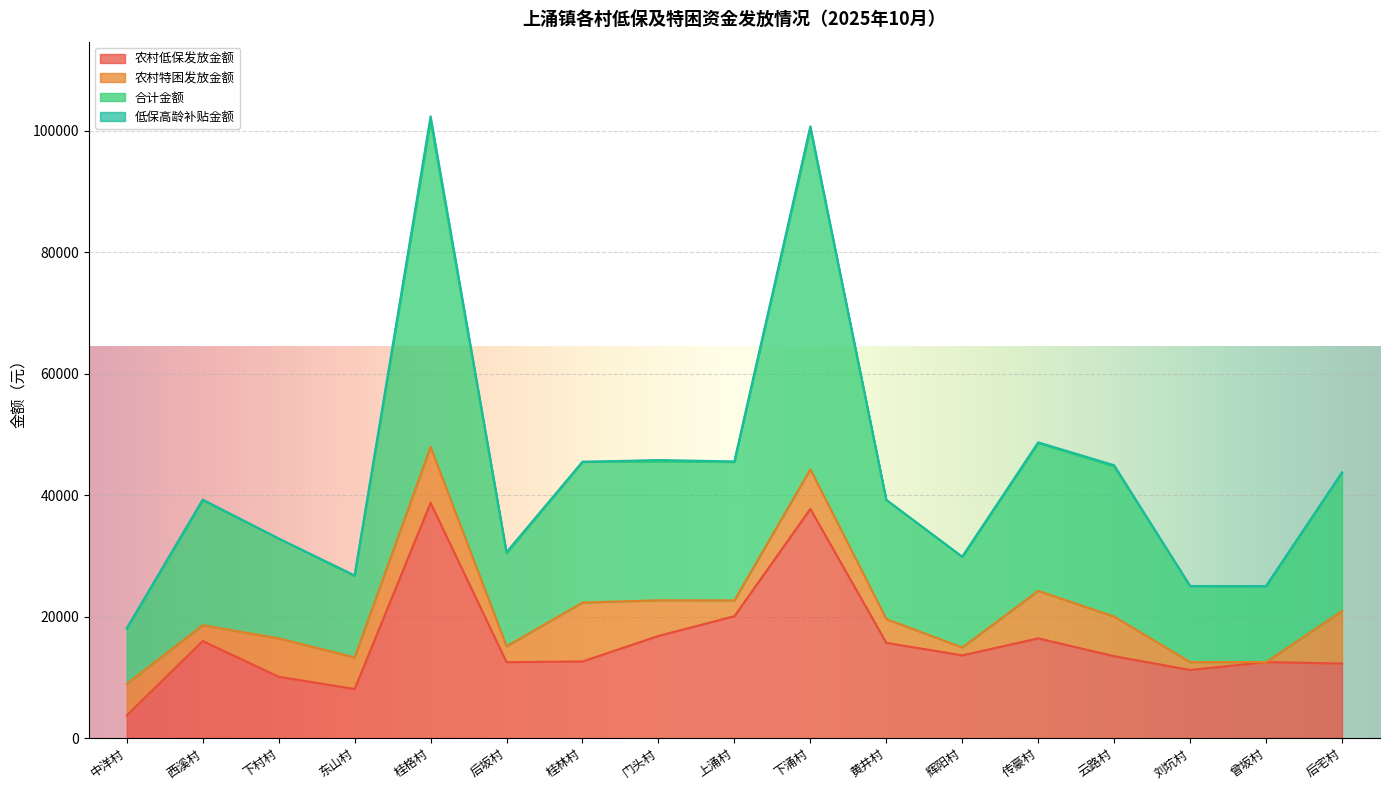

What is the label of the 10th point from the left?

下涌村